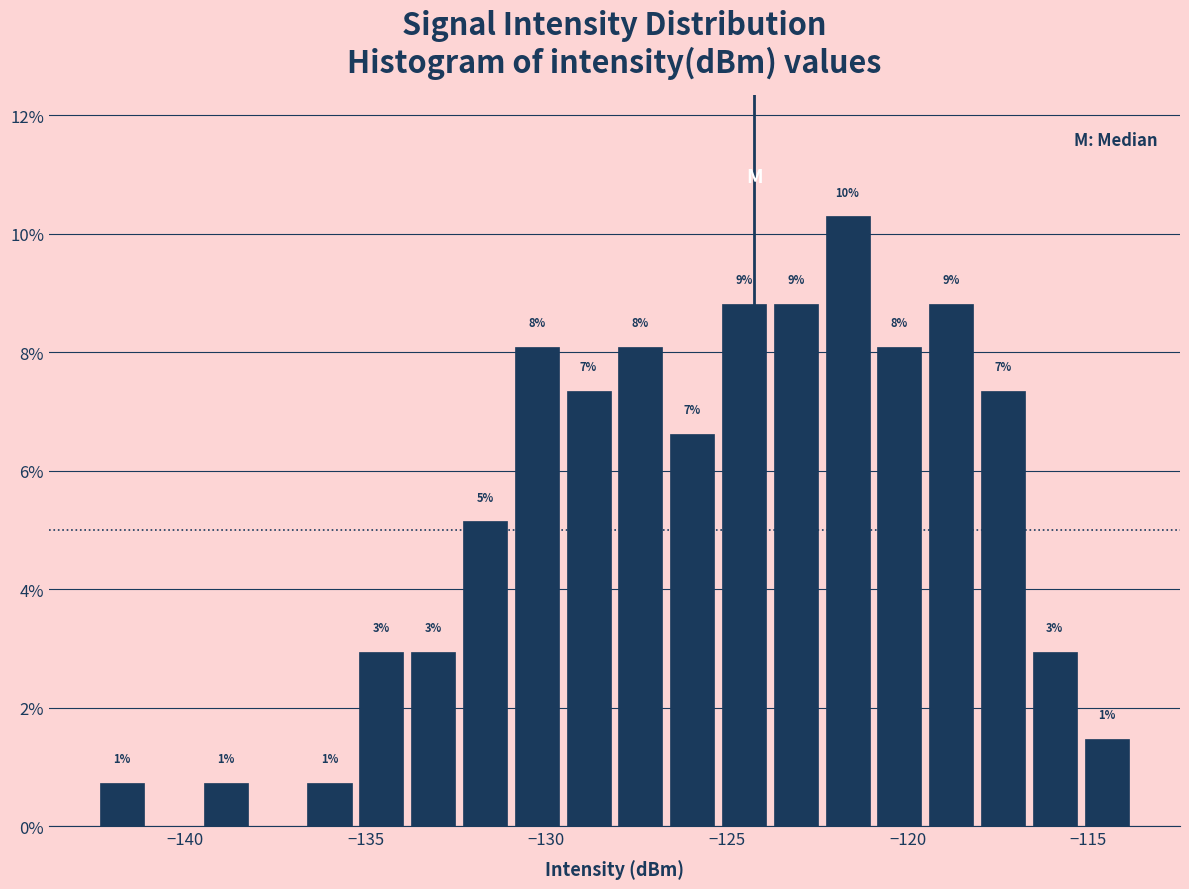

Around what value on the x-axis is the tallest bar? Give the approximate position of its centre, as read against the axis.

-121.5